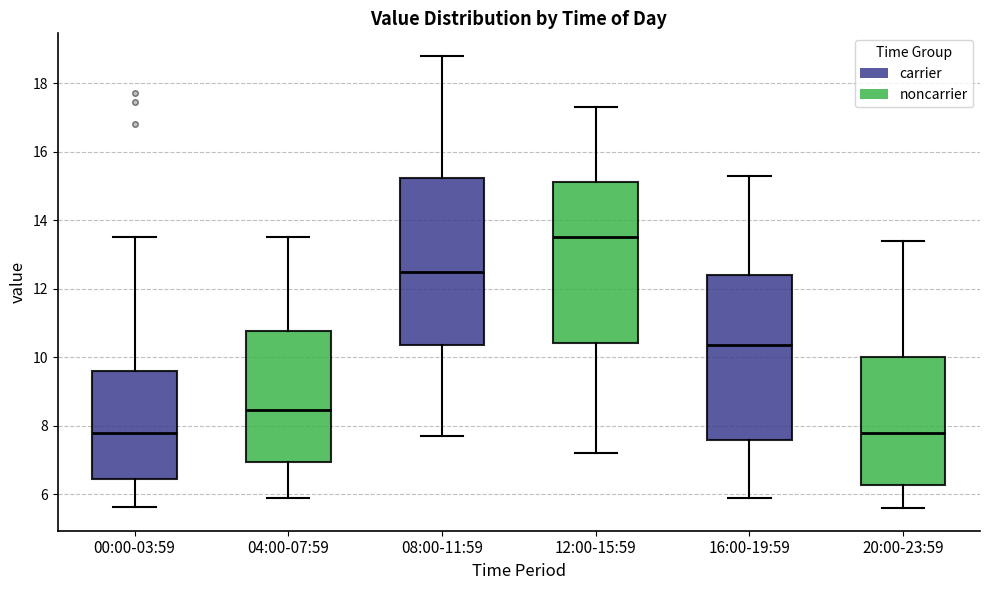

Reading left to right, read every box against the y-axis: the position of its median line, the range the box covers, and the ends of its whiskers. The values are not printed on the chart, so give them approximately, as read against the axis.

00:00-03:59: median 7.8, box 6.4 to 9.6, whiskers 5.6 to 13.6
04:00-07:59: median 8.4, box 7.0 to 10.8, whiskers 6.0 to 13.6
08:00-11:59: median 12.6, box 10.4 to 15.2, whiskers 7.8 to 18.8
12:00-15:59: median 13.6, box 10.4 to 15.2, whiskers 7.2 to 17.4
16:00-19:59: median 10.4, box 7.6 to 12.4, whiskers 6.0 to 15.4
20:00-23:59: median 7.8, box 6.2 to 10.0, whiskers 5.6 to 13.4